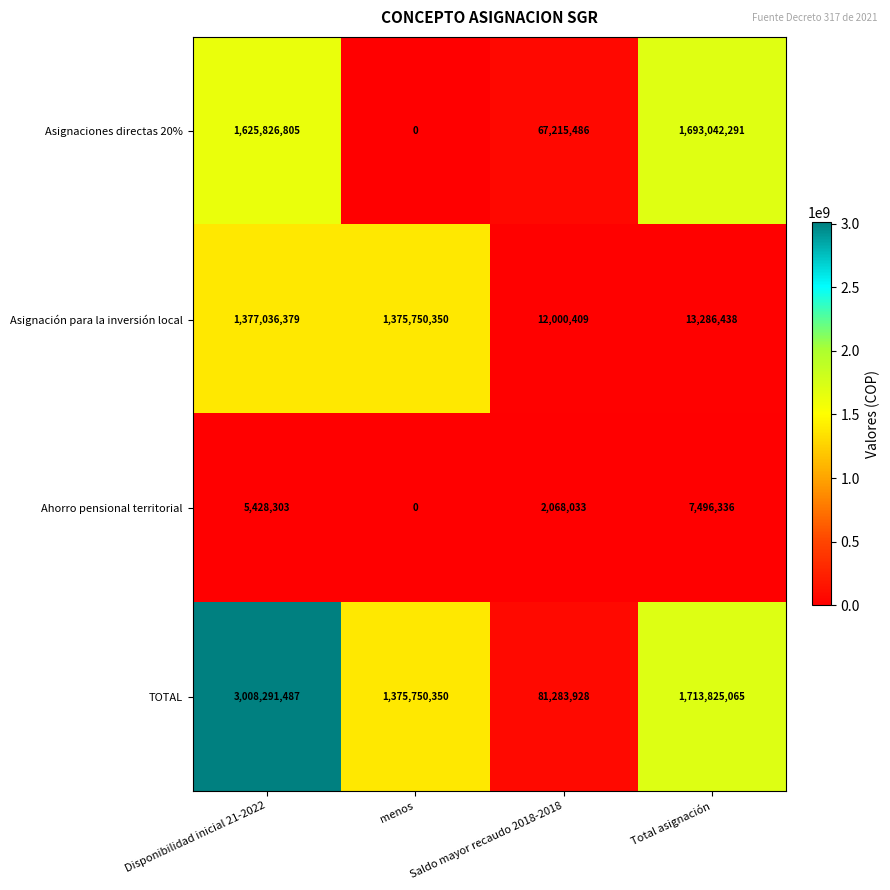

The Asignaciones directas 20% series shows 927581269 at menos. True or false?

False